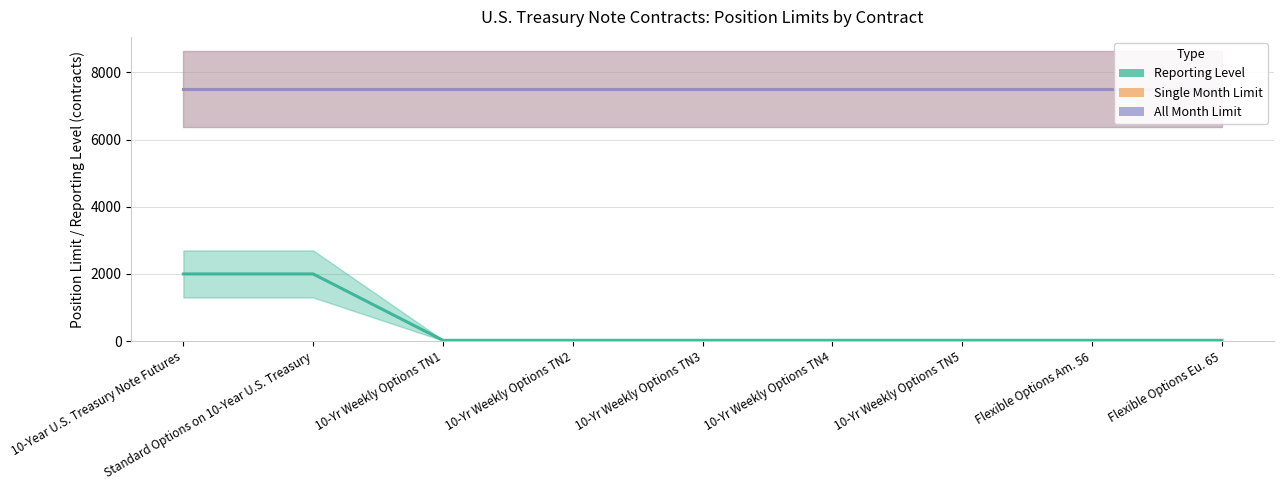

How many series are shown in this chart?

3